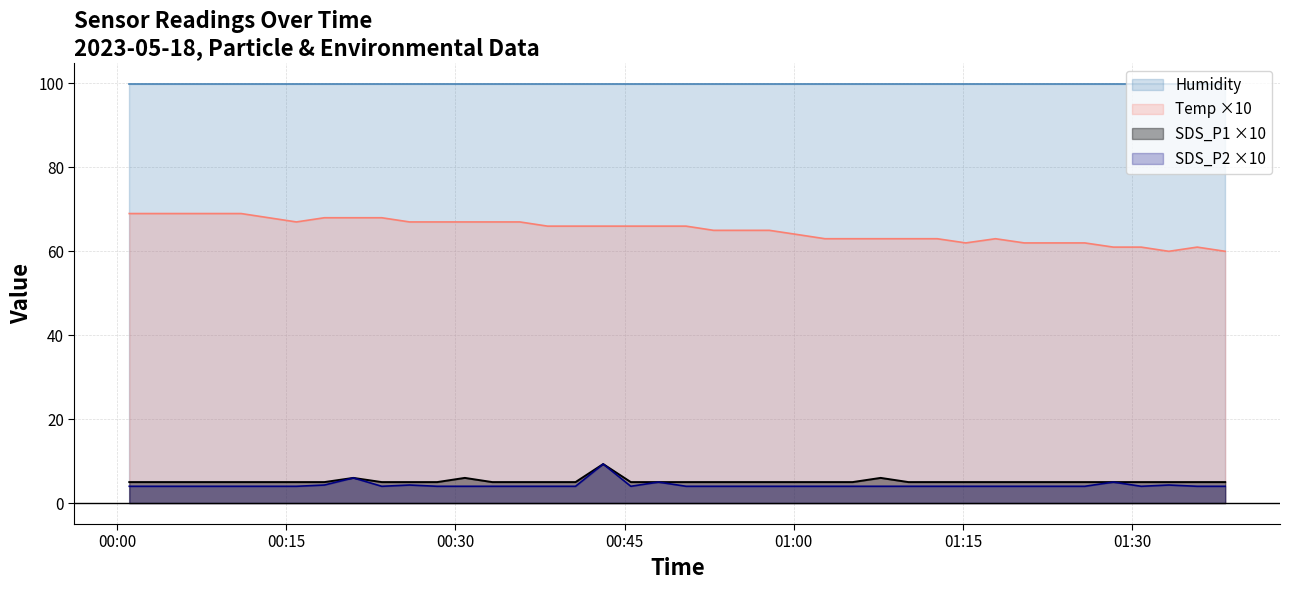

Which series has the largest range (max minus min)?

Temp ×10